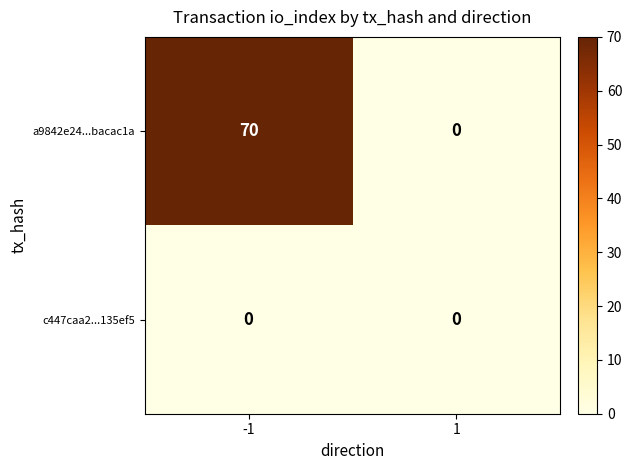

How many data points does each series have?

2